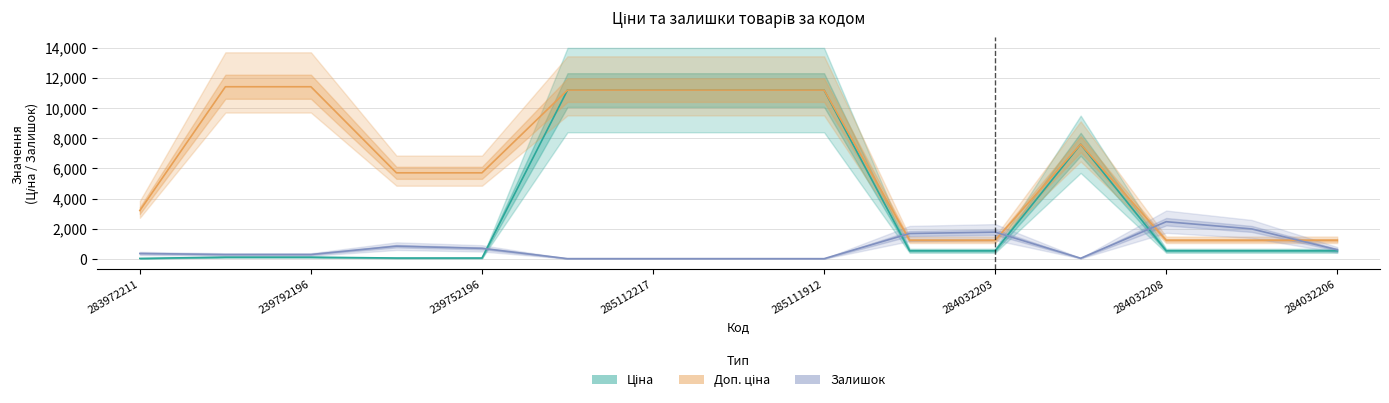

Reading left to right, transcribe all the data shown in this chart.

Ціна: 32.0	114.1	114.1	57.0	57.0	11188.2	11188.2	11188.2	11188.2	539.0	539.0	7596.5	539.0	539.0	539.0
Доп. ціна: 3205.0	11410.0	11410.0	5705.0	5705.0	11188.2	11188.2	11188.2	11188.2	1235.4	1235.4	7596.5	1235.4	1235.4	1235.4
Залишок: 360.0	289.0	290.0	845.0	698.0	17.0	17.0	17.0	15.0	1682.0	1774.0	43.0	2465.0	1986.0	605.0